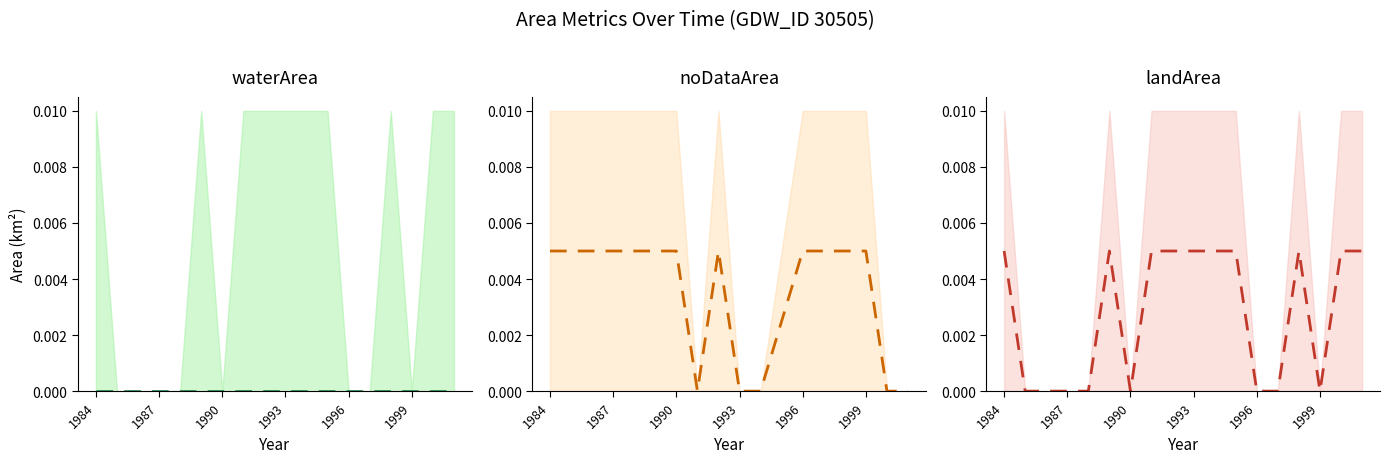

Where is landArea (mid) nearest to the value 0?

1987